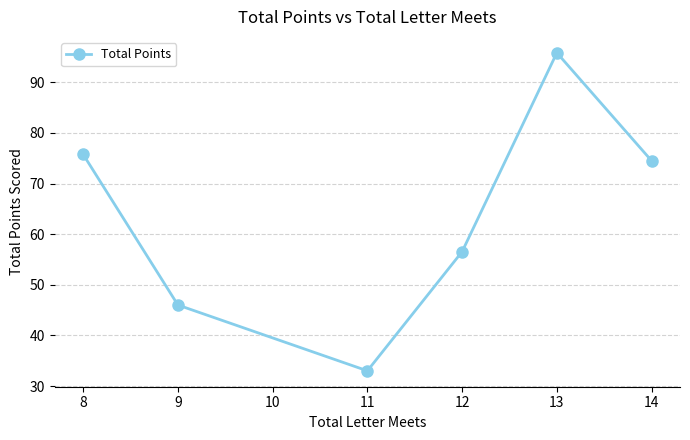

Does the chart display data point markers on the line(s)?

Yes